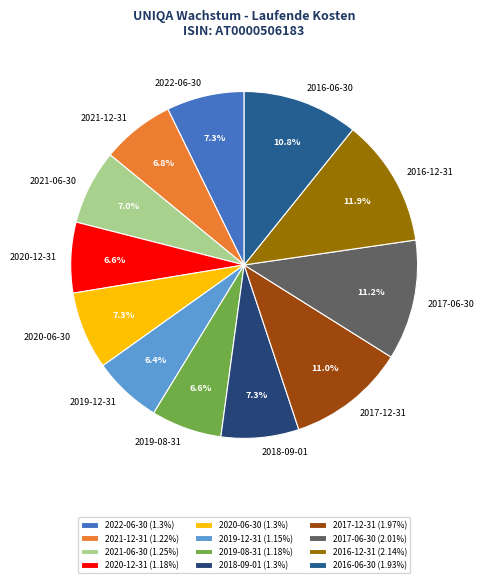

Which category has the biggest portion of the pie?

2016-12-31